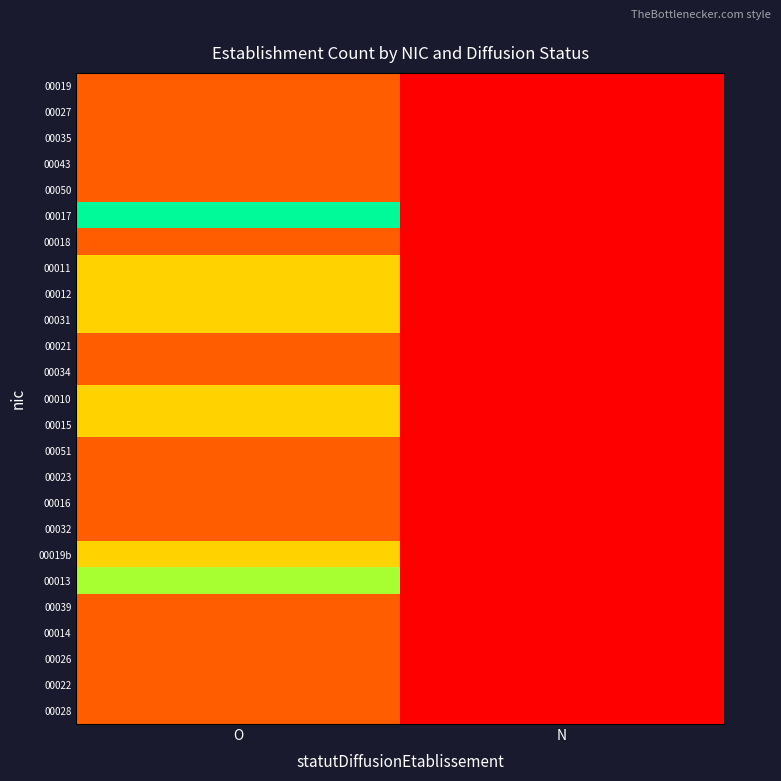

At which label does 00043 reach its minimum?

N